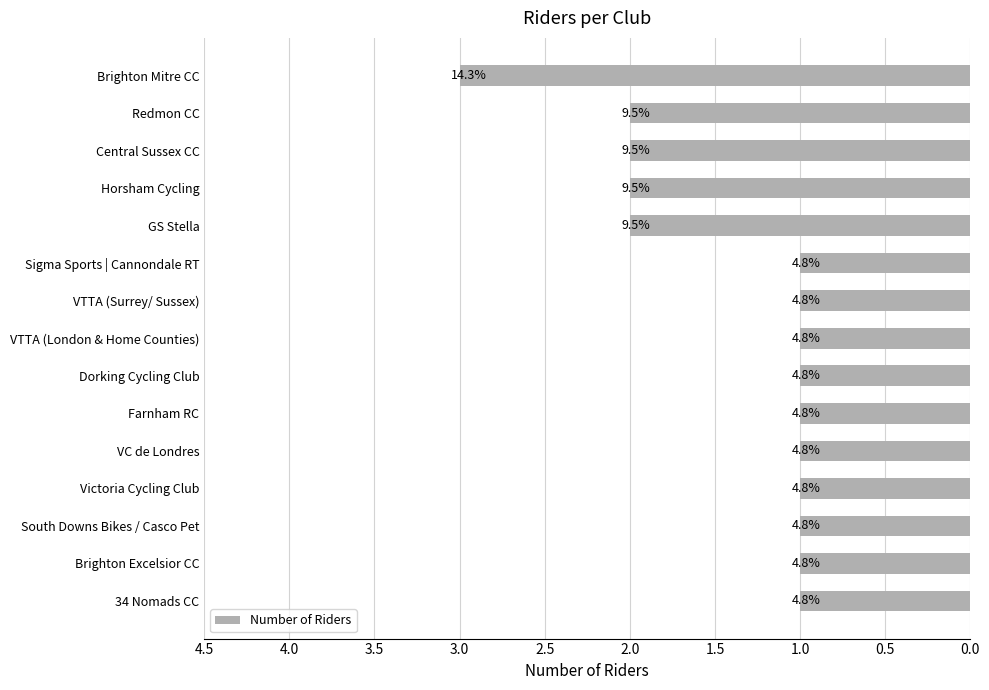

What is the smallest value displayed?

1